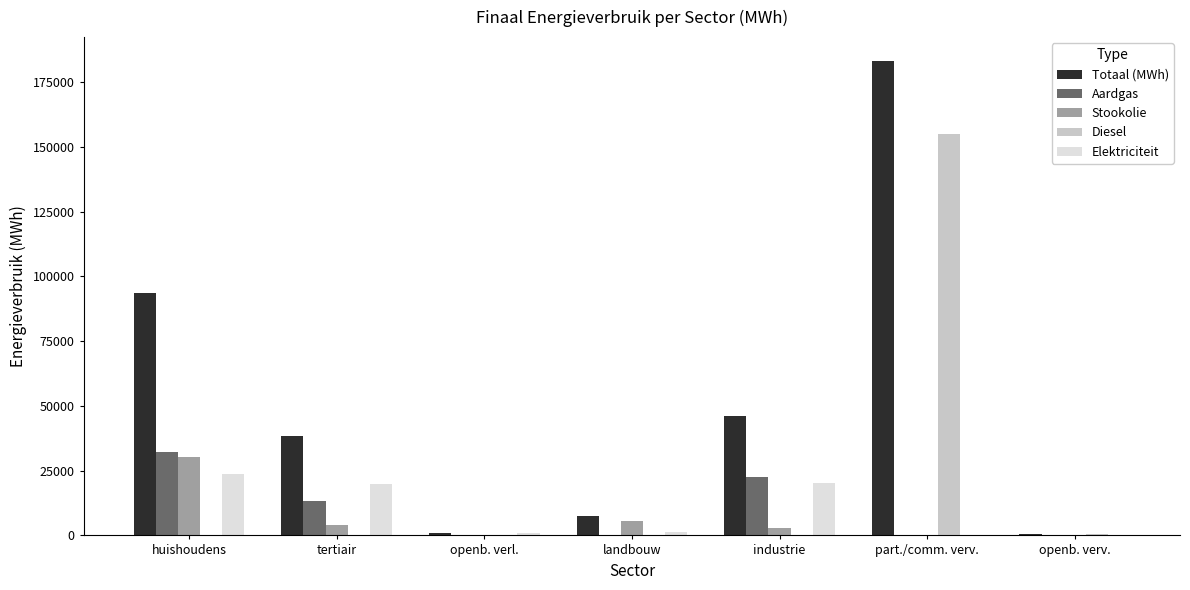

What is the average value of the Totaal (MWh) series?

52928.5